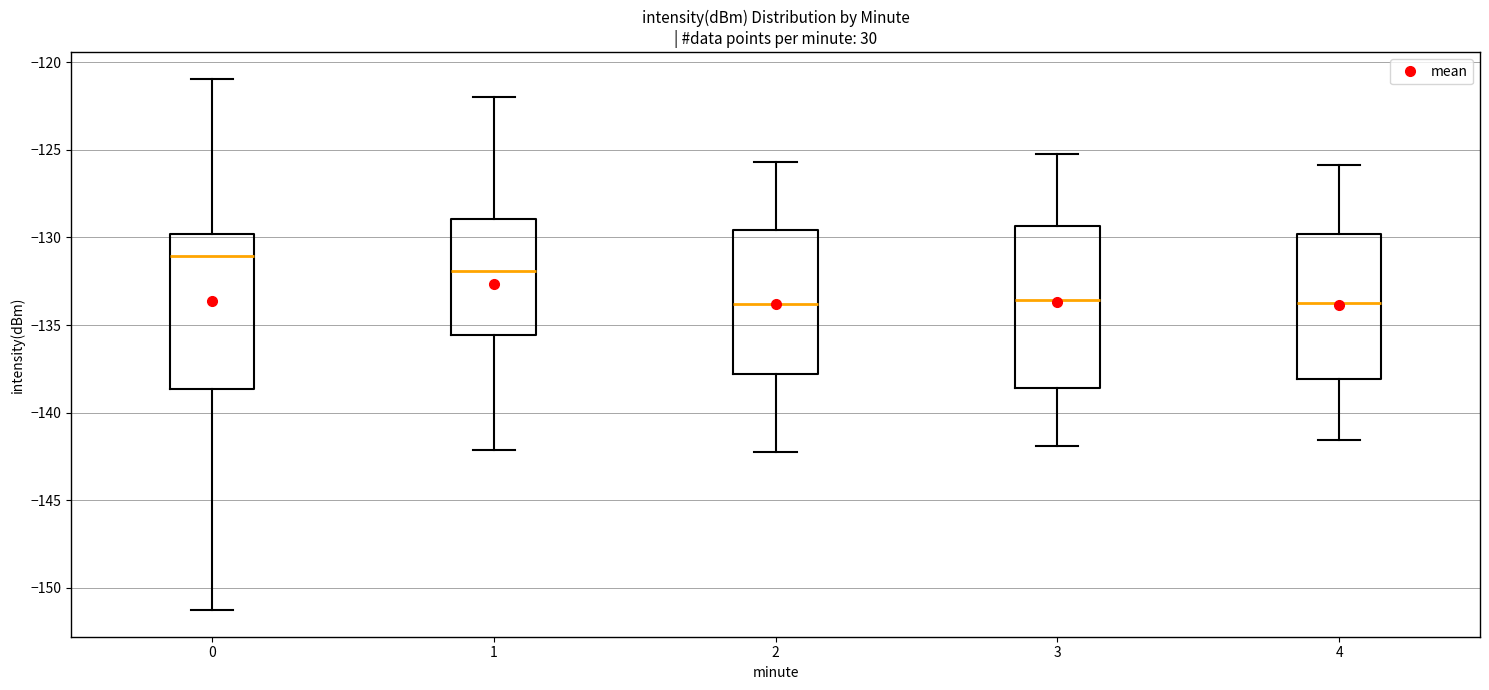

Reading left to right, read every box against the y-axis: the position of its median line, the range the box covers, and the ends of its whiskers. The values are not printed on the chart, so give them approximately, as read against the axis.

0: median -131.0, box -138.5 to -130.0, whiskers -151.5 to -121.0
1: median -132.0, box -135.5 to -129.0, whiskers -142.0 to -122.0
2: median -134.0, box -138.0 to -129.5, whiskers -142.0 to -125.5
3: median -133.5, box -138.5 to -129.5, whiskers -142.0 to -125.0
4: median -133.5, box -138.0 to -130.0, whiskers -141.5 to -126.0